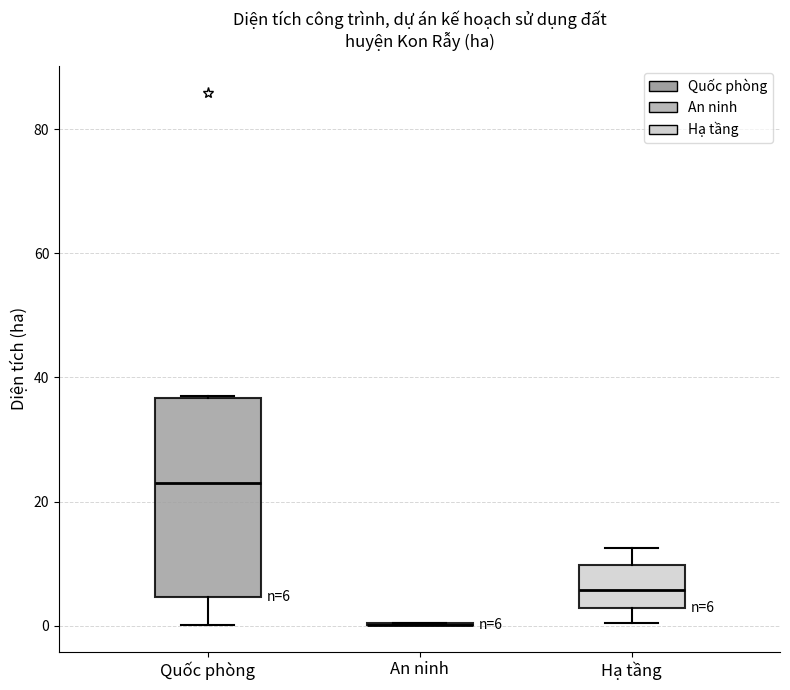

Comparing the boxes themselves (not the whiskers), which one is the tallest?

Quốc phòng